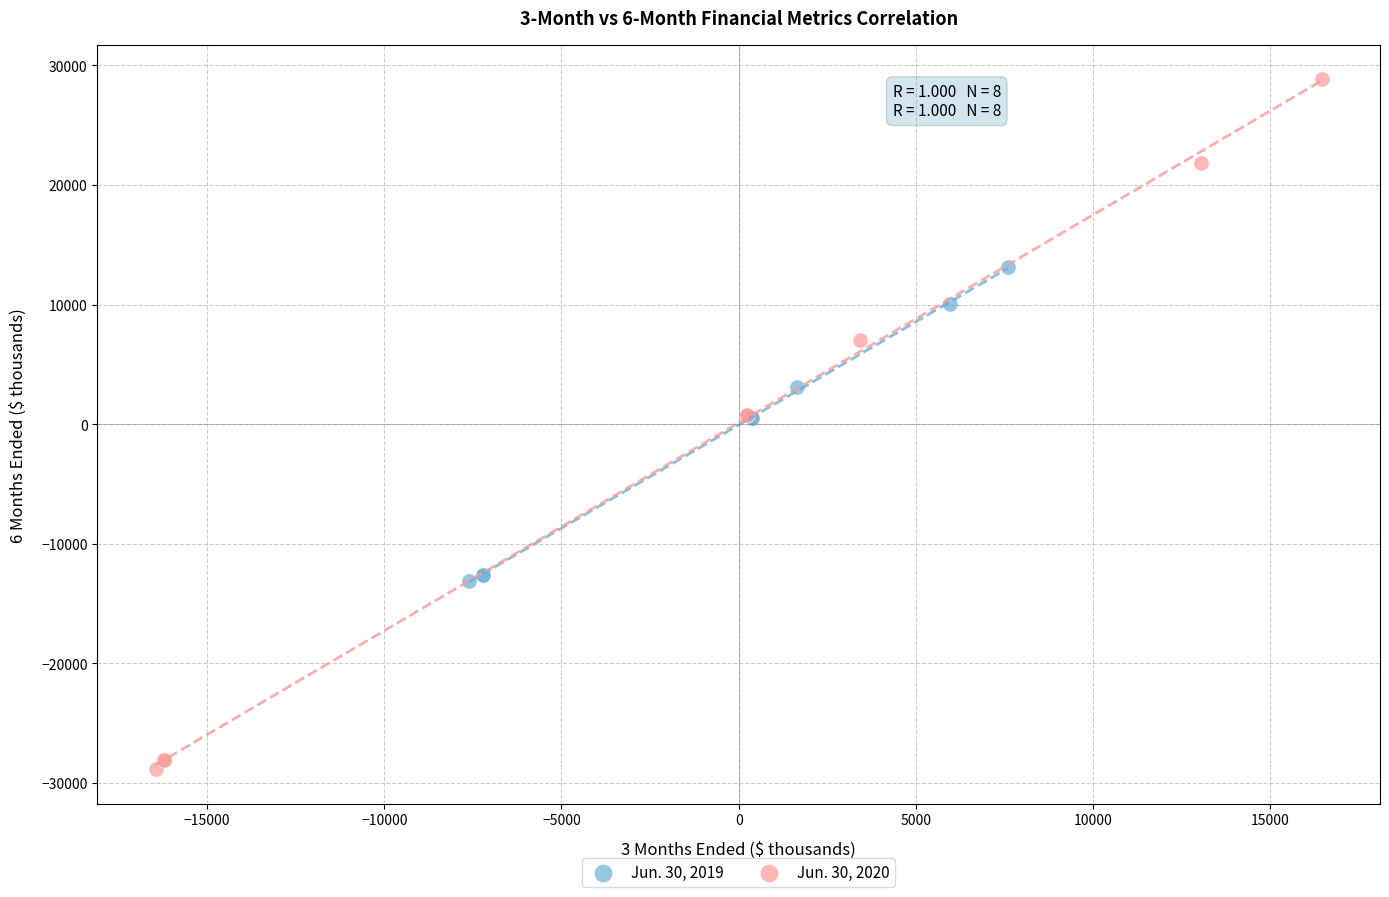

Which series has the largest Y range (max minus min)?

Jun. 30, 2020